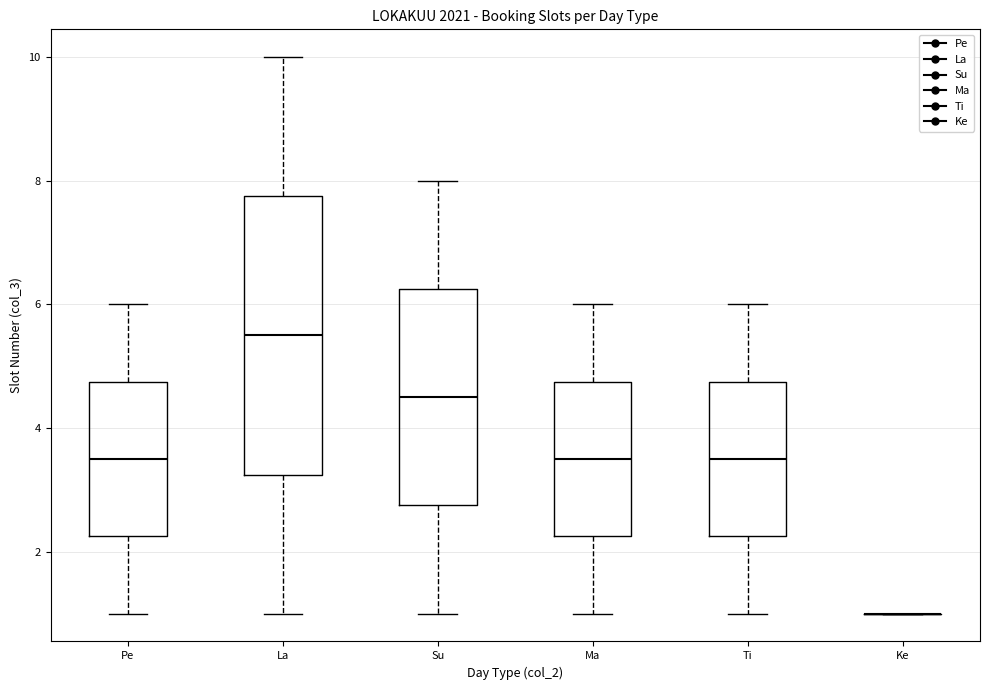

Which box is the tallest, from its lower edge to its upper edge?

La